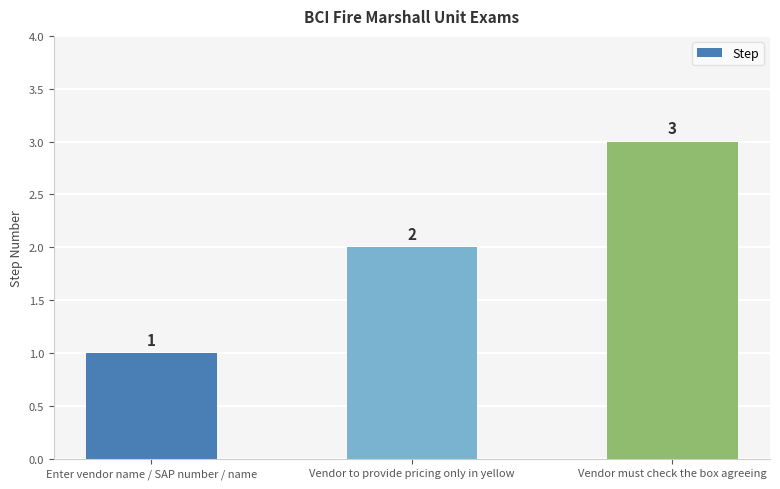

True or false: the data shows 0 at Enter vendor name / SAP number / name.

False